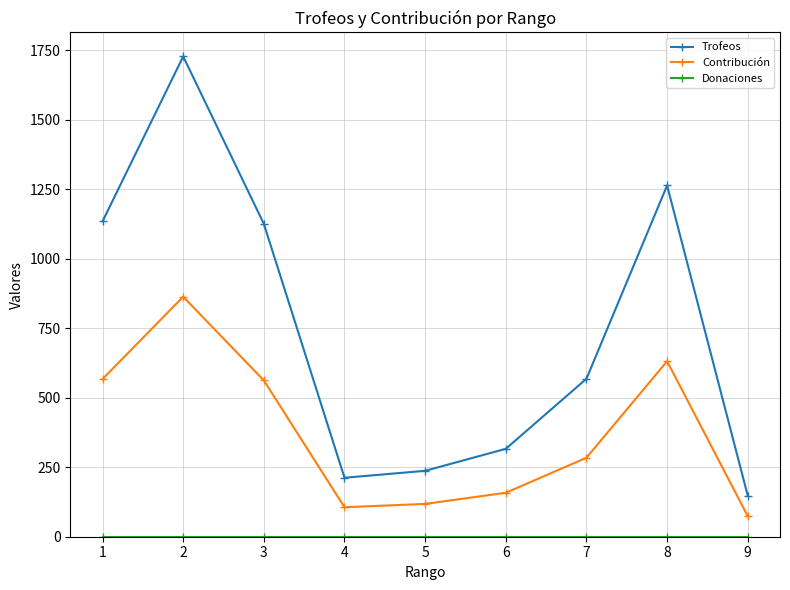

Which series has the largest range (max minus min)?

Trofeos